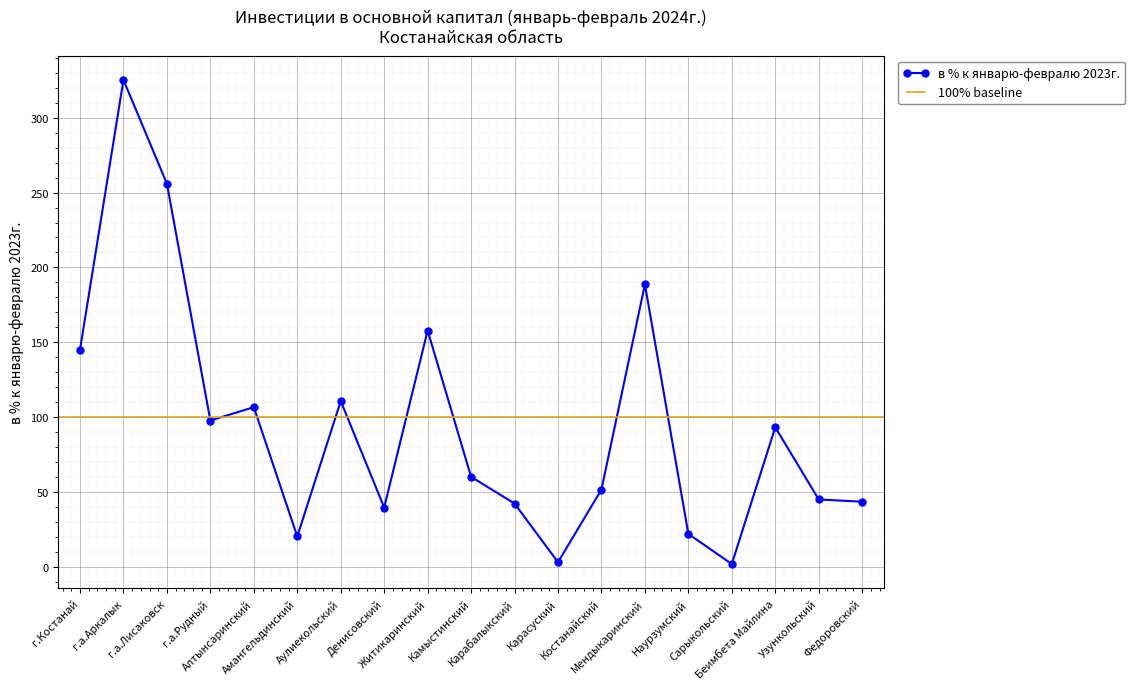

What position from the left is Наурзумский?

15